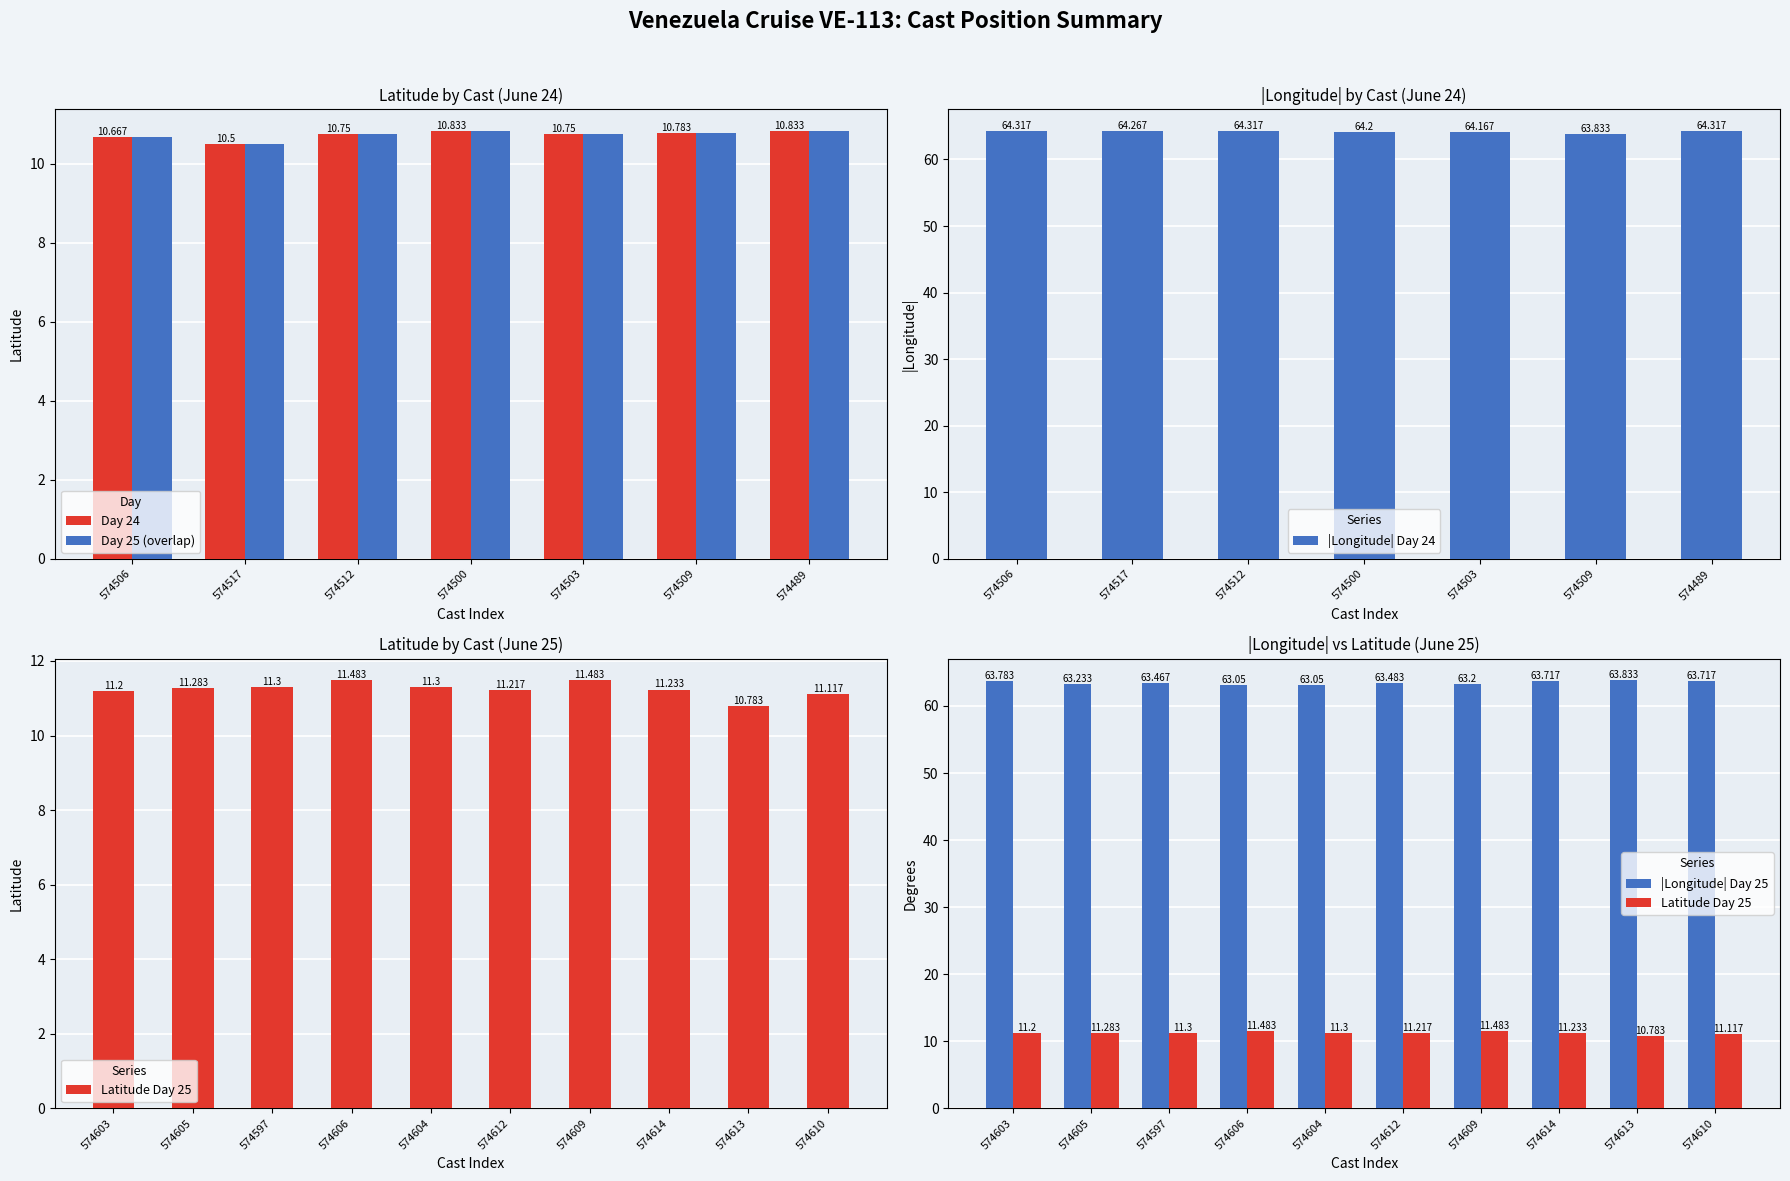

What is the sum of the Longitude values at 574603 and 574509?

-127.6